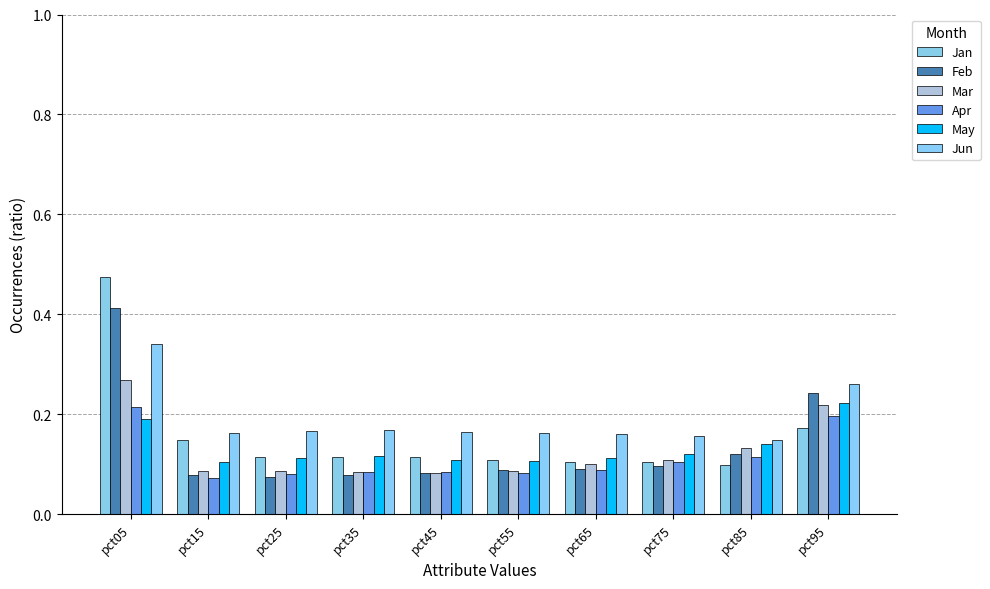

What is the minimum value shown in the chart?

0.1